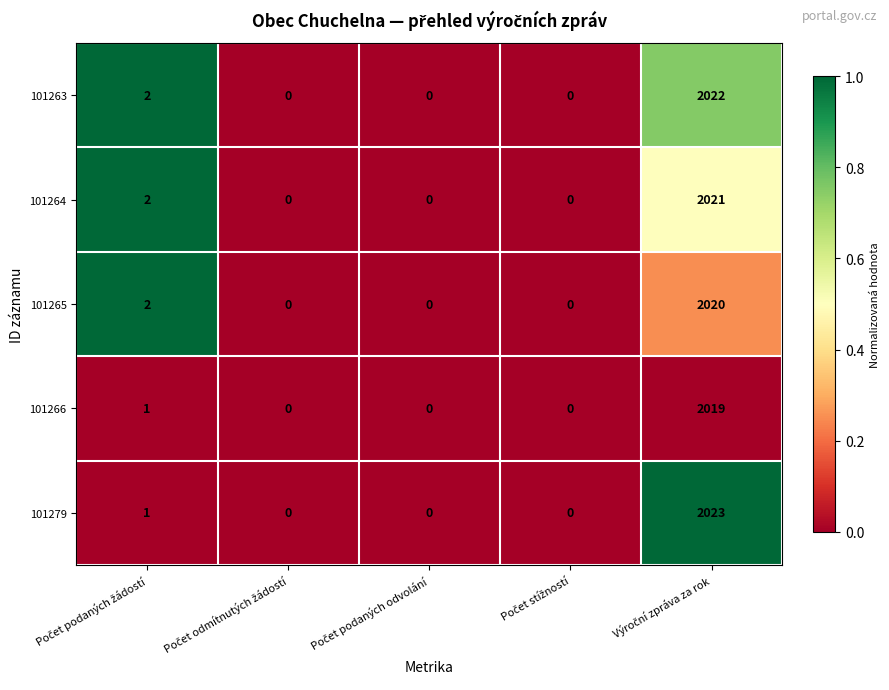

Reading left to right, extract all data points from this chart.

101263: 2	0	0	0	2022
101264: 2	0	0	0	2021
101265: 2	0	0	0	2020
101266: 1	0	0	0	2019
101279: 1	0	0	0	2023